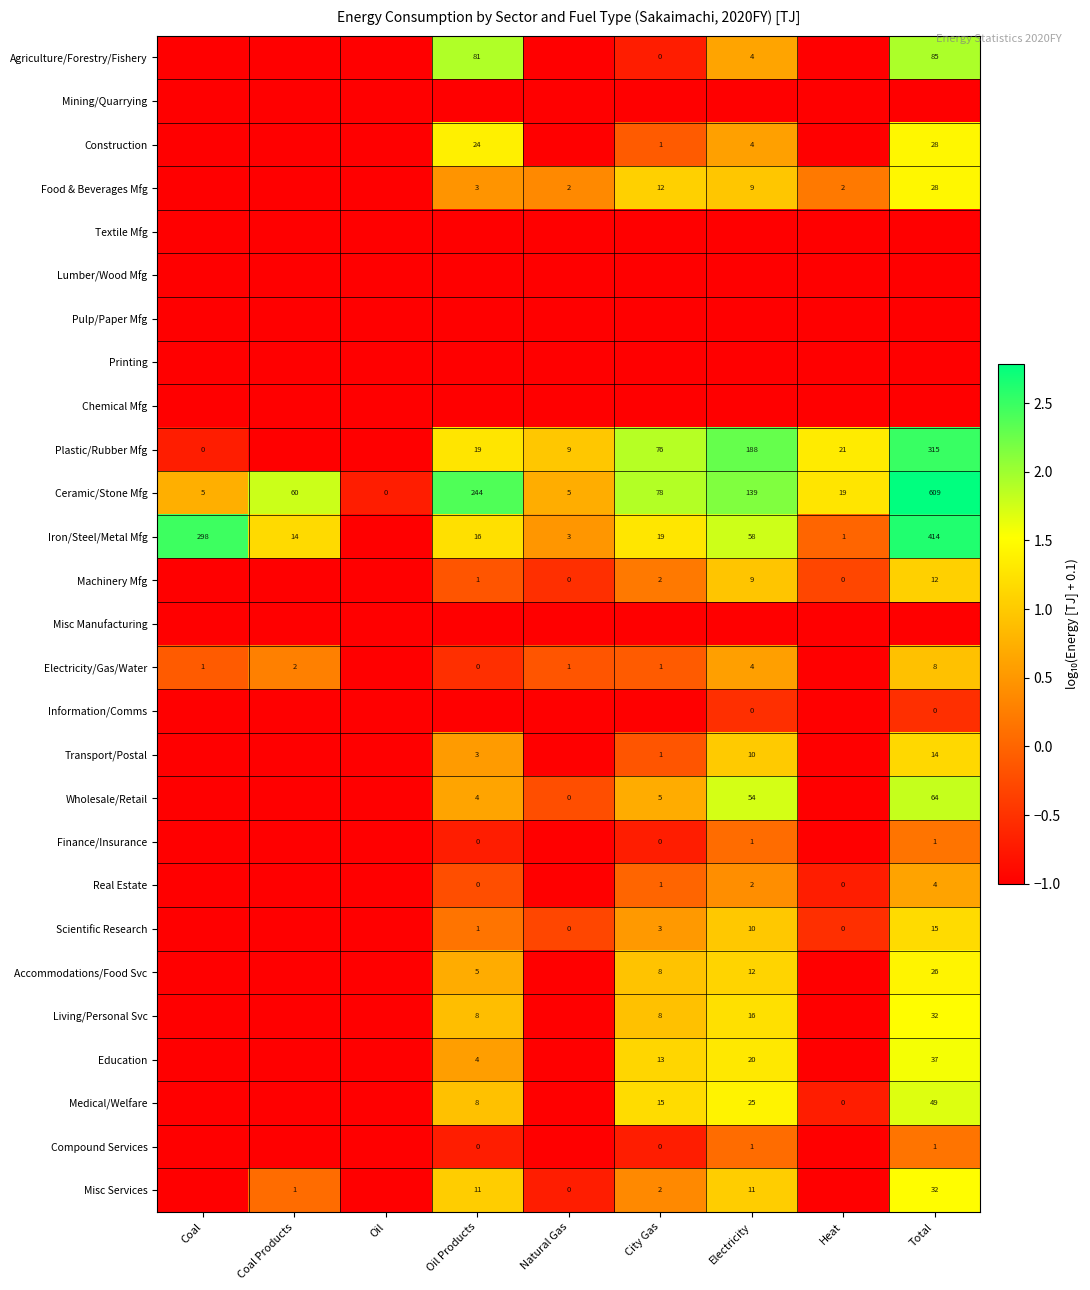

Count the number of categories in the chart.

9